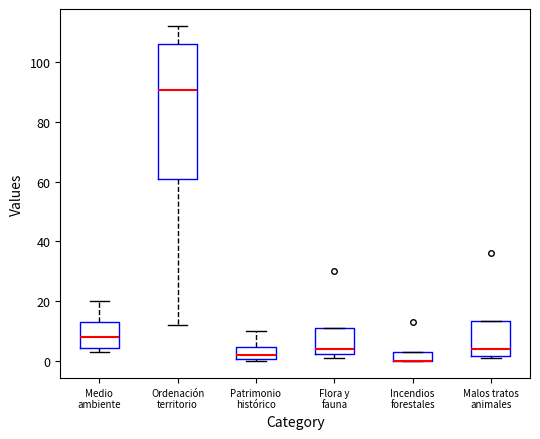

Which box is the tallest, from its lower edge to its upper edge?

Ordenación territorio